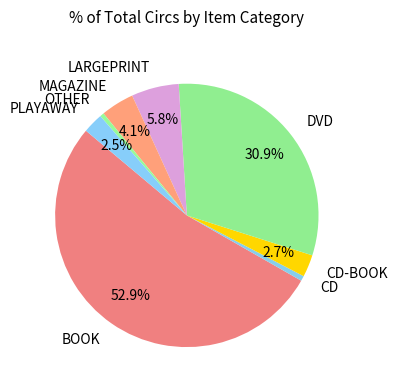

Between CD-BOOK and CD, which is larger?

CD-BOOK